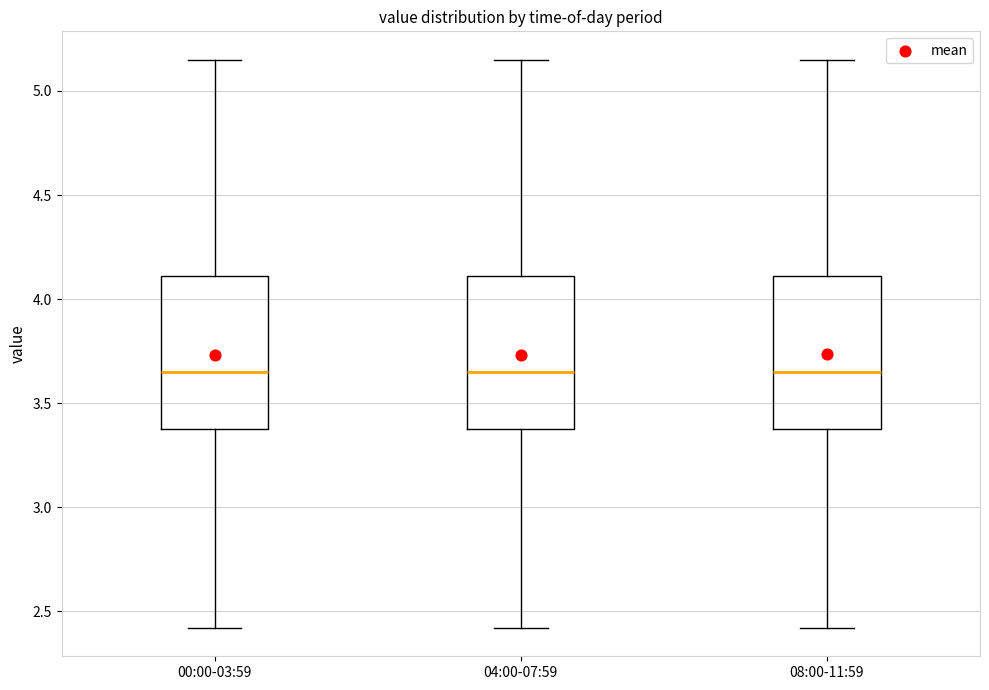

Reading left to right, transcribe this box plot: for each box, give where its median line is, the range the box spans, and where its two whiskers end, as read against the y-axis. The values are not printed on the chart, so give them approximately, as read against the axis.

00:00-03:59: median 3.65, box 3.40 to 4.10, whiskers 2.40 to 5.15
04:00-07:59: median 3.65, box 3.40 to 4.10, whiskers 2.40 to 5.15
08:00-11:59: median 3.65, box 3.40 to 4.10, whiskers 2.40 to 5.15